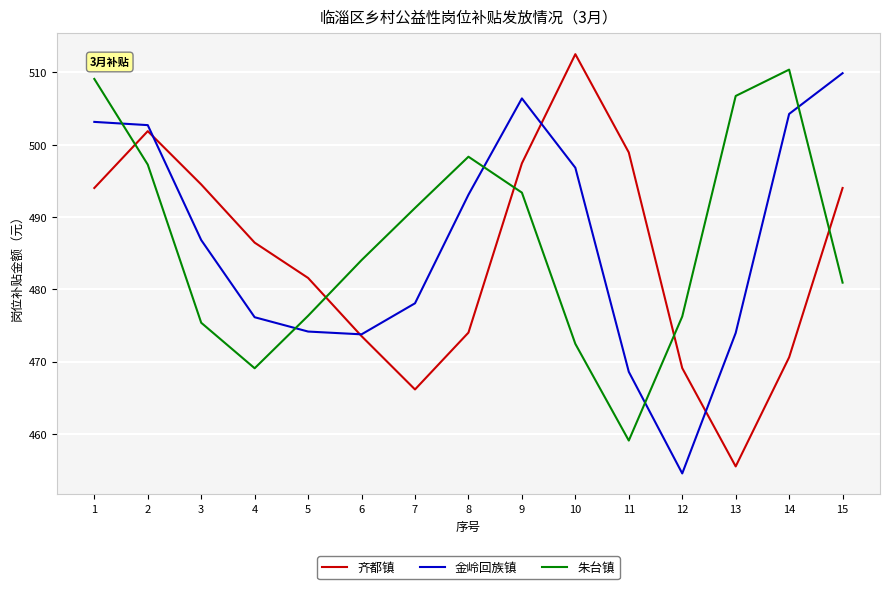

What is the total value across all series at 6?

1431.3